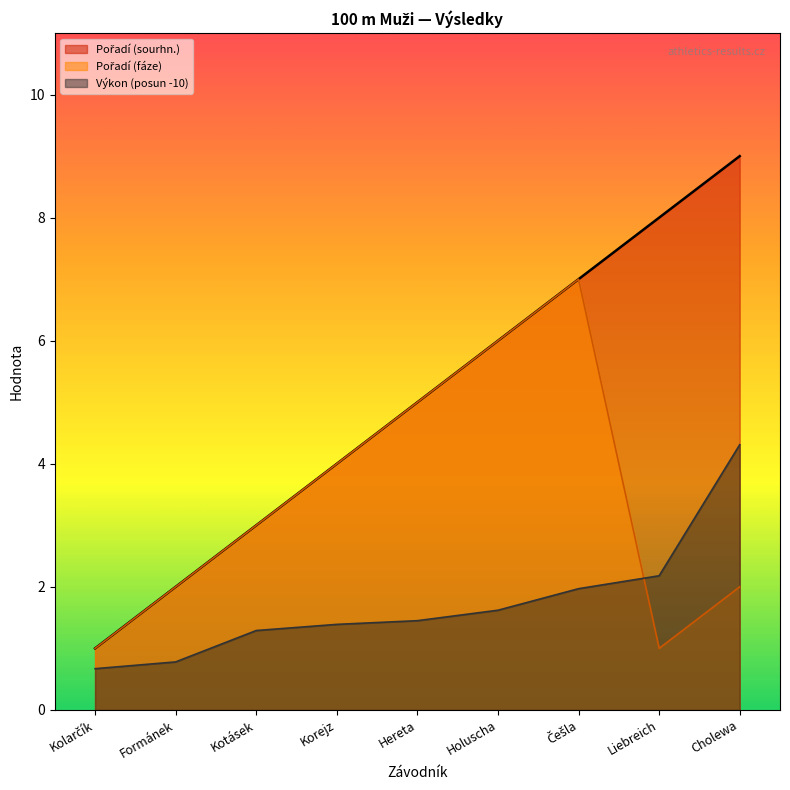

What is the value of the Pořadí (fáze) point at the 5th from the left?

5.0